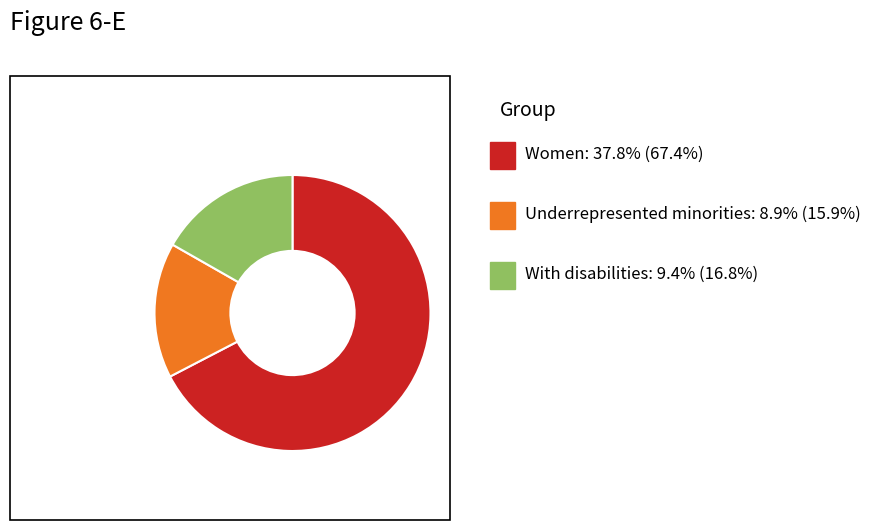

Is there any slice that represents more than half of the pie?

Yes